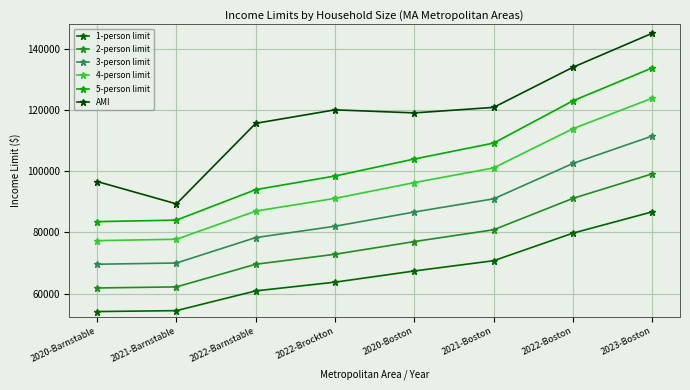

What is the smallest value displayed?

54150